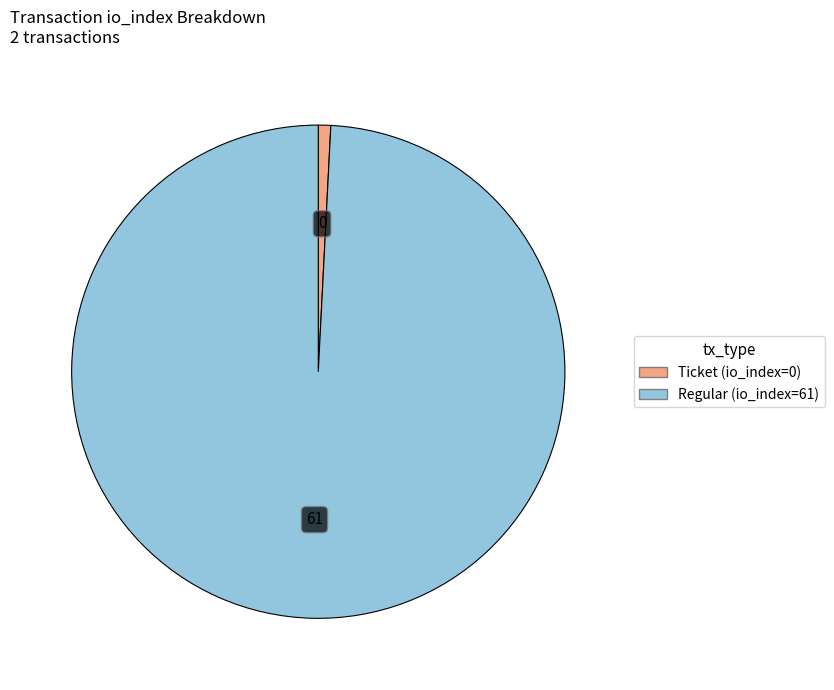

Rank the categories by value from lowest to highest.

Ticket (io_index=0), Regular (io_index=61)